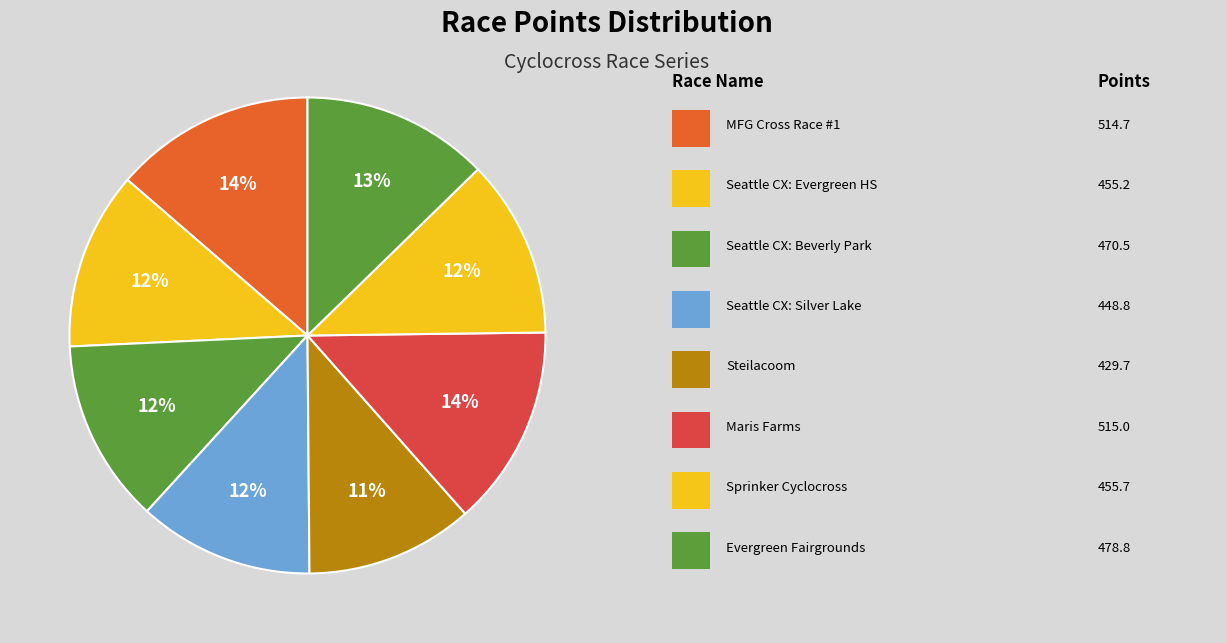

How many segments does this pie chart have?

8